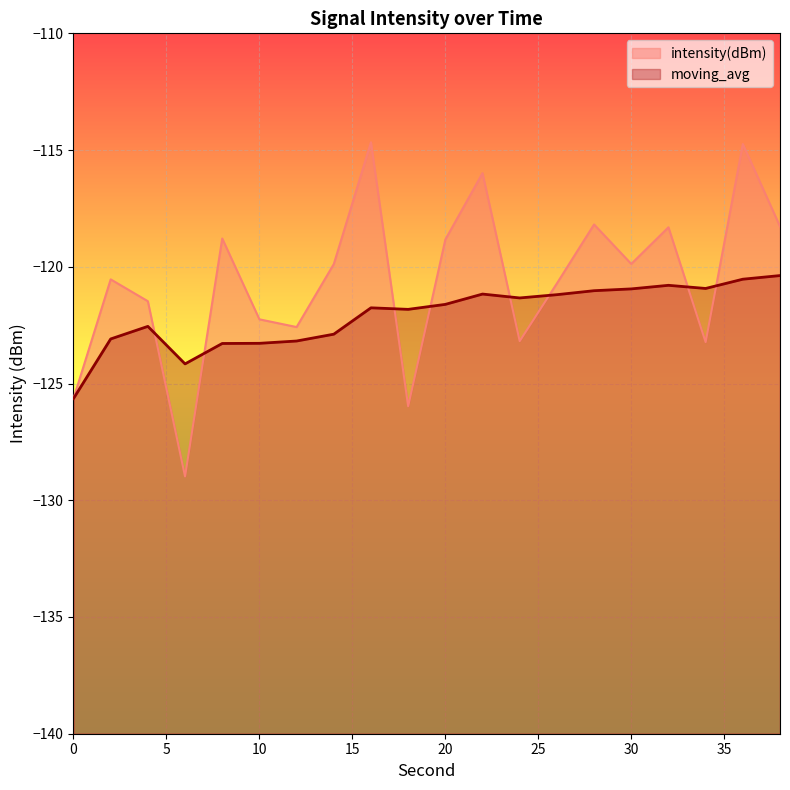

True or false: intensity(dBm) has a value of -122.2 at 10.

True